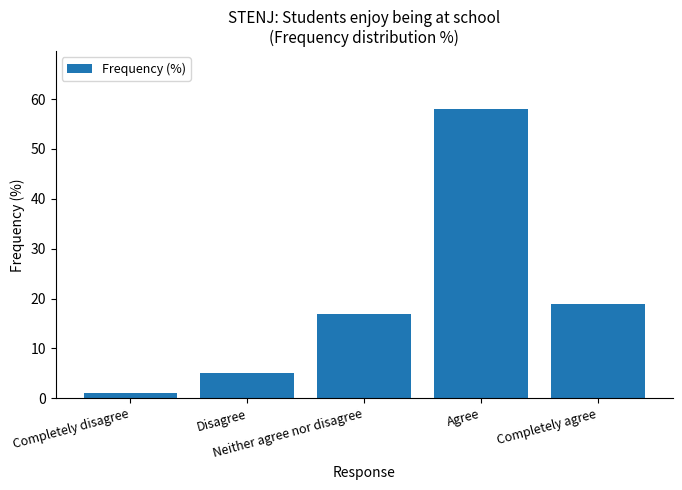

What is the difference between the maximum and second lowest values?

53